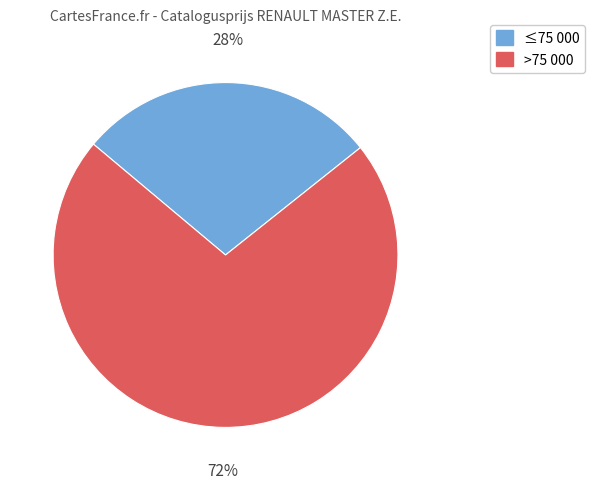

Is there a majority slice in this chart?

Yes